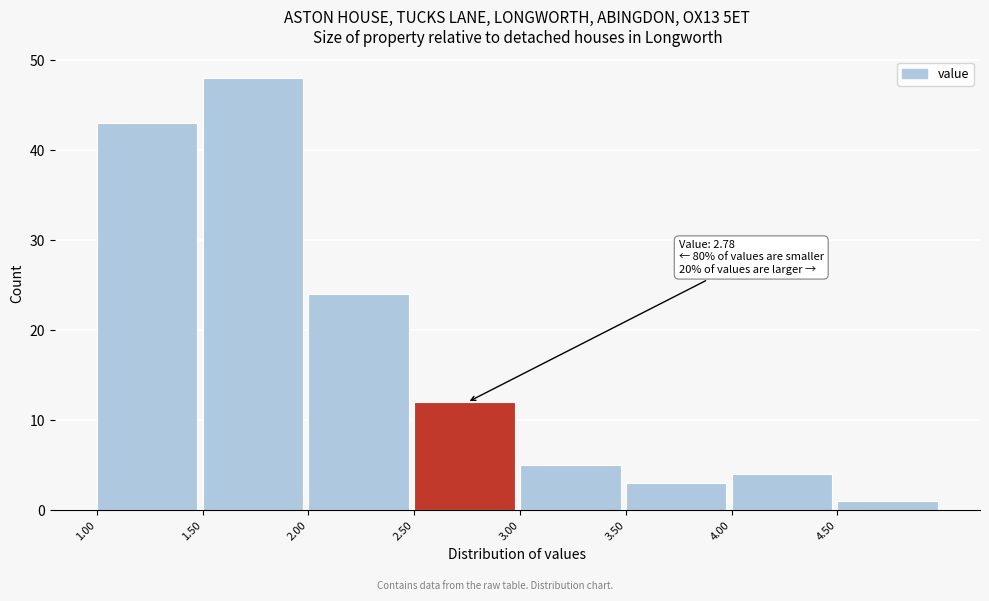

Over which range of the x-axis is the bar tallest?

1.5 to 2.0